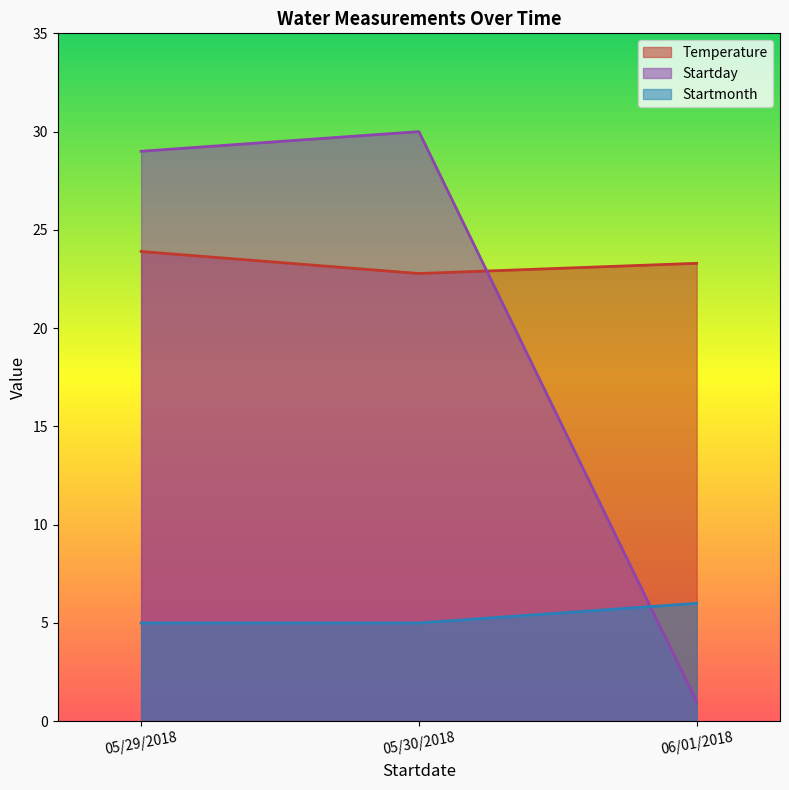

Reading right to left, transcribe all the data shown in this chart.

Temperature: 23.3	22.8	23.9
Startday: 1.0	30.0	29.0
Startmonth: 6.0	5.0	5.0